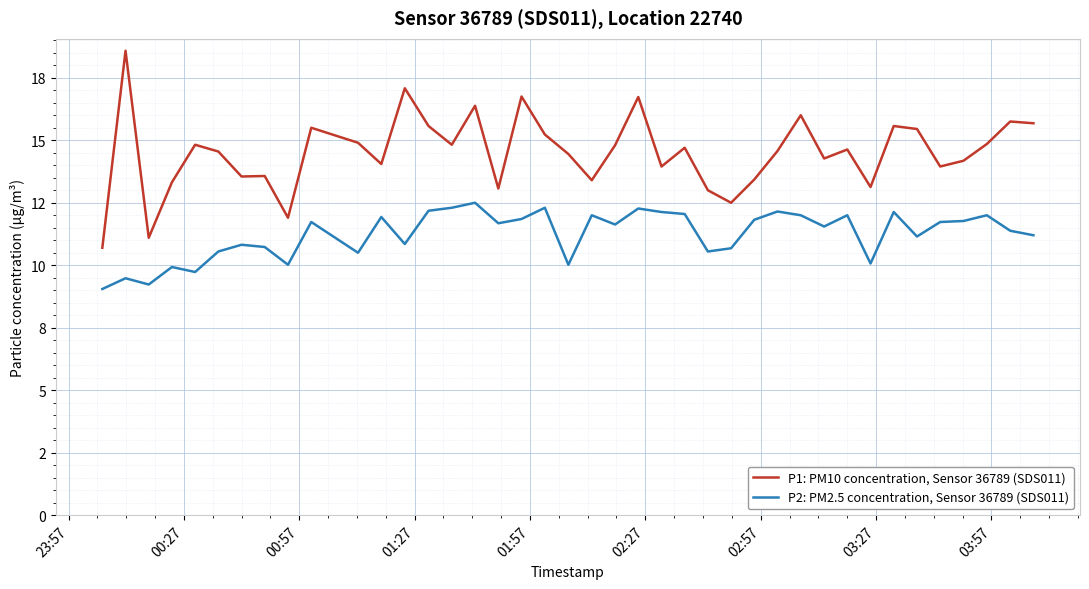

Is this an area chart (filled region under the line)?

No